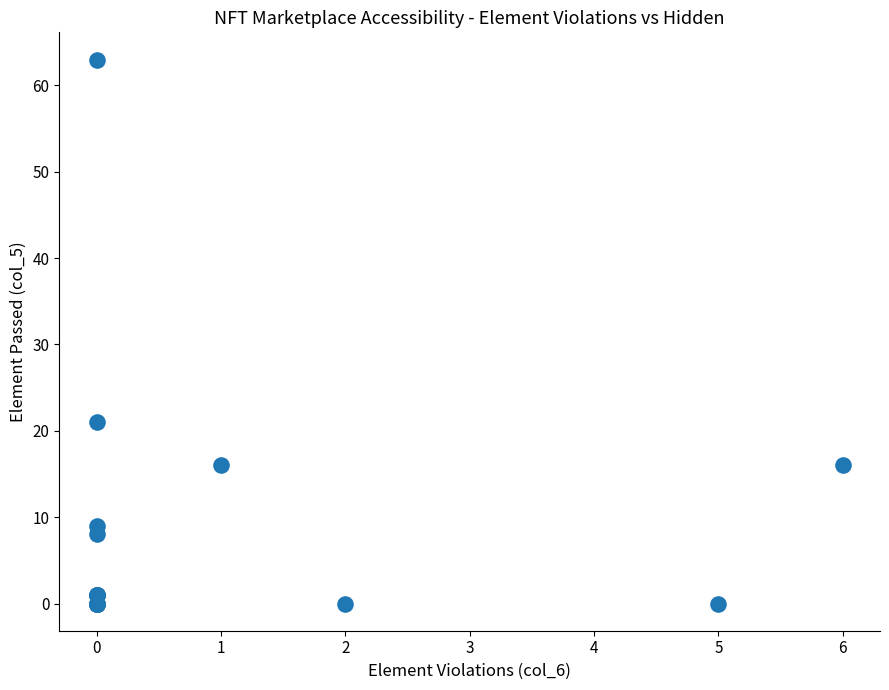

What Y value in the scatter plot is closest to 31?

21